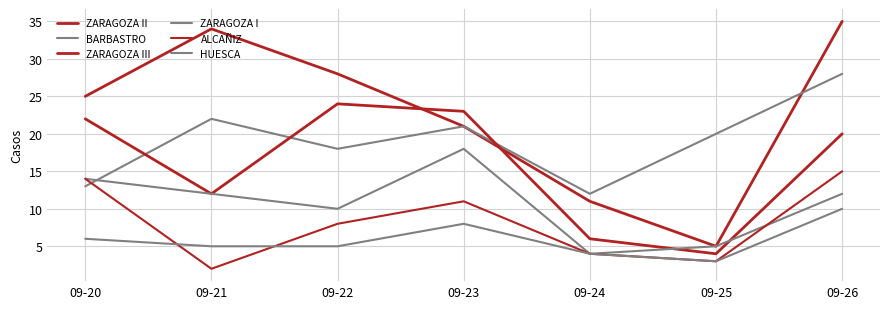

Does the chart display data point markers on the line(s)?

No